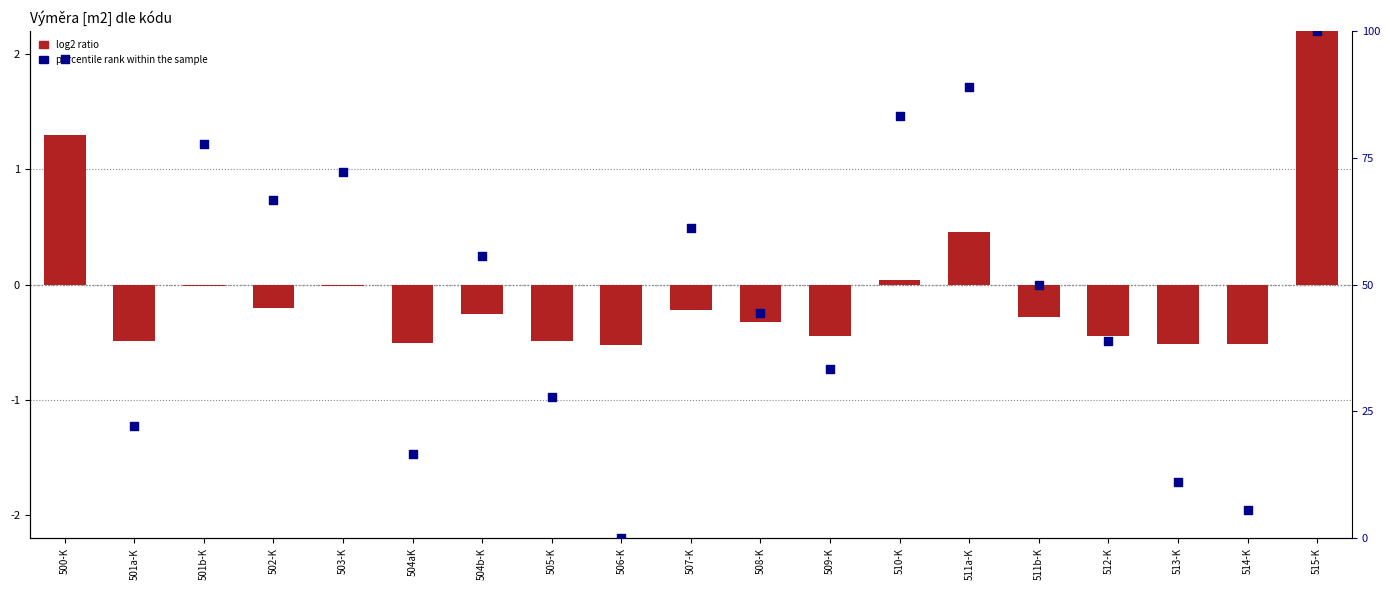

What are all the series names shown in the legend?

log2 ratio, percentile rank within the sample